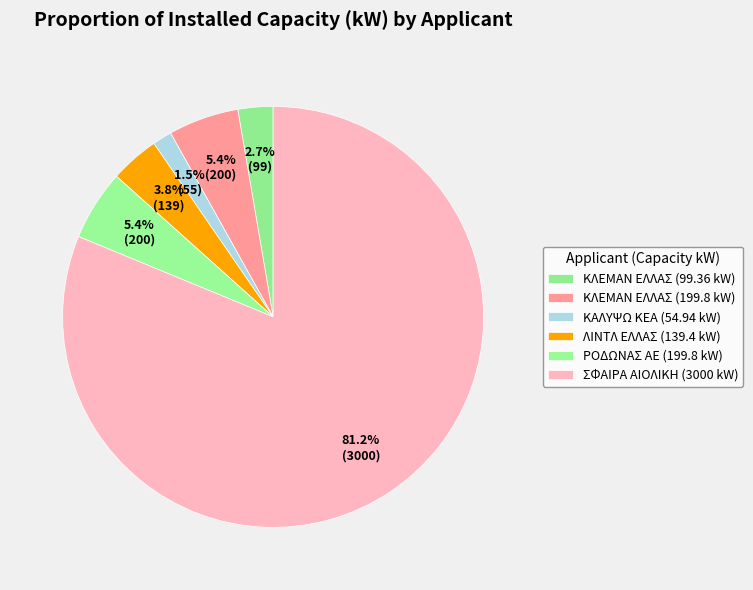

Does any single category account for the majority?

Yes